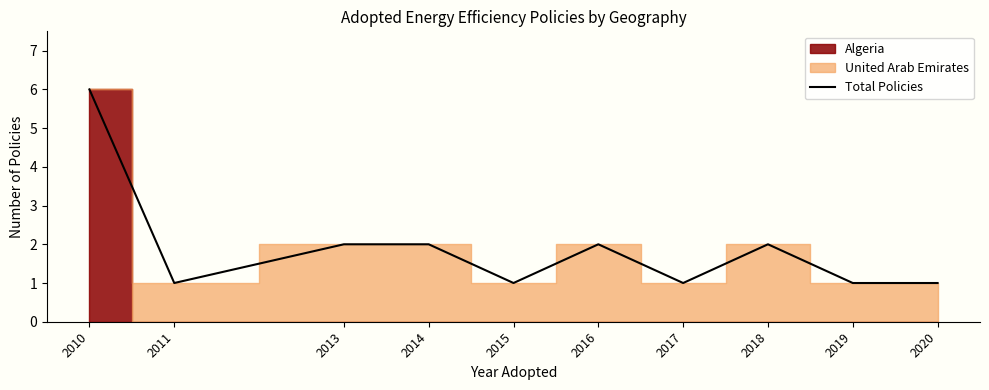

Rank the categories by value from highest to lowest.

2010, 2013, 2014, 2016, 2018, 2011, 2015, 2017, 2019, 2020